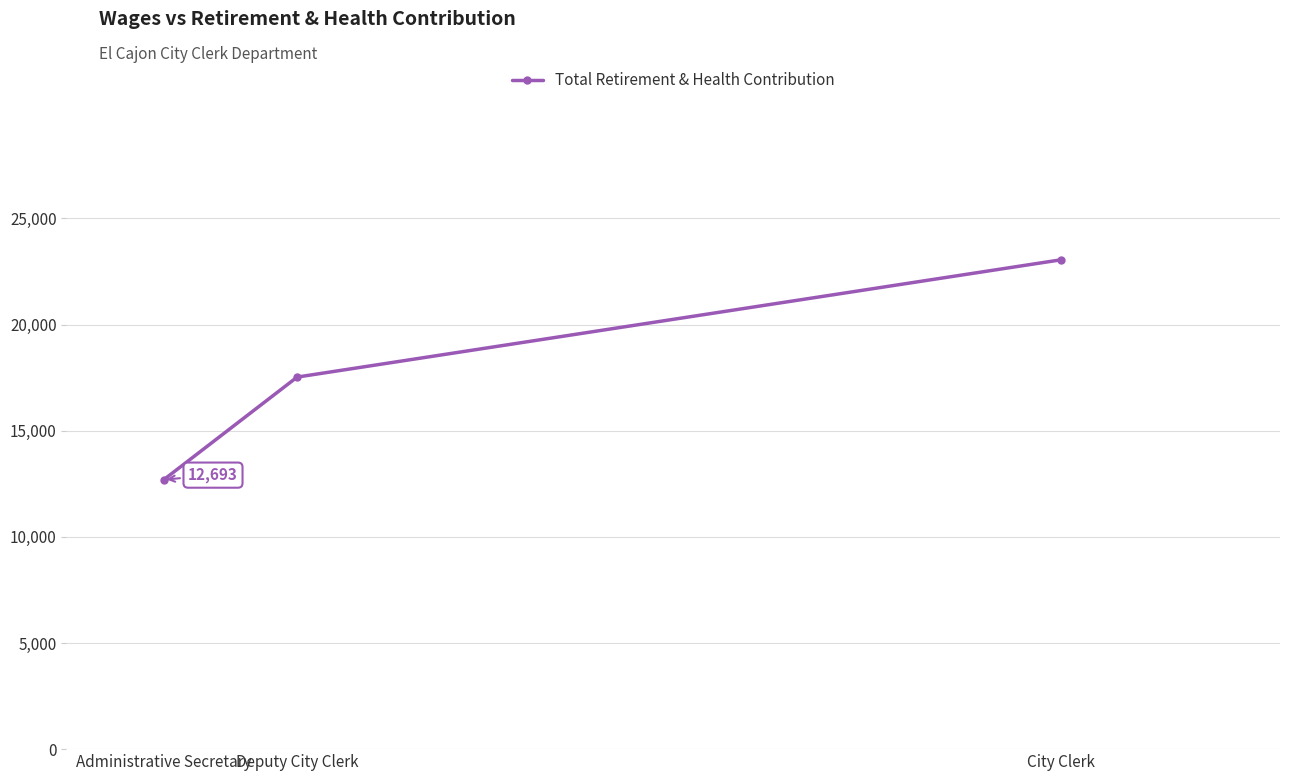

How many values are between 12693 and 23054?

3